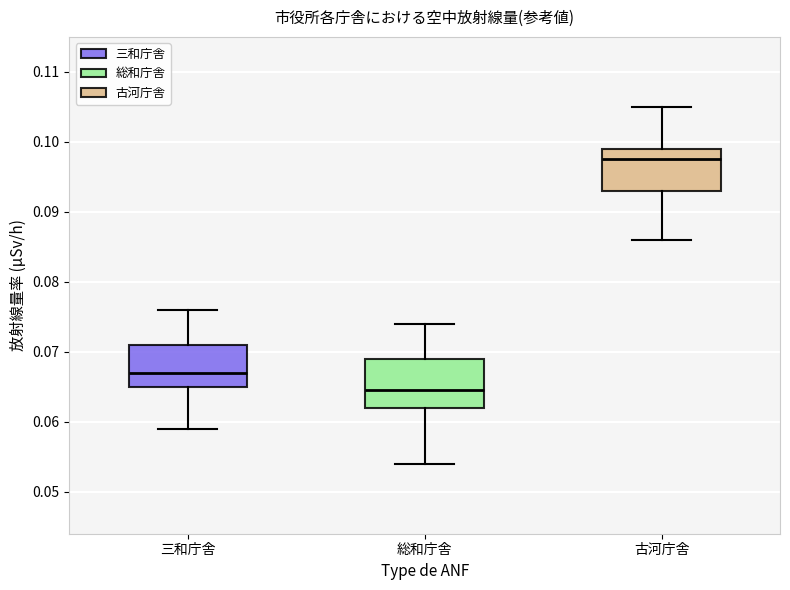

Which box's median line is the highest?

古河庁舎